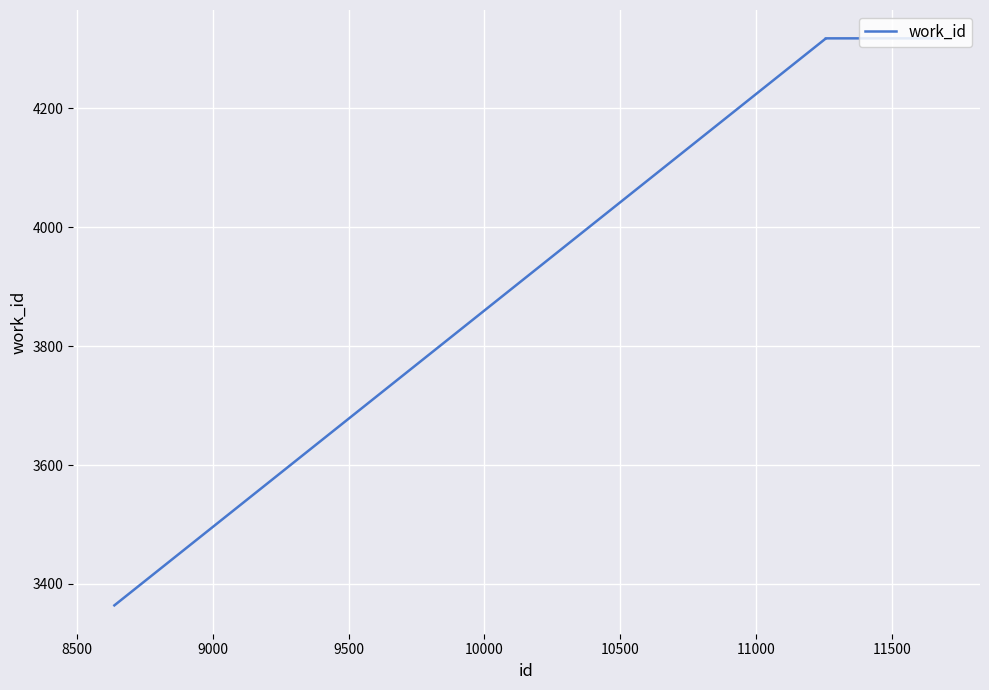

What is the difference between the second highest and minimum values?

954